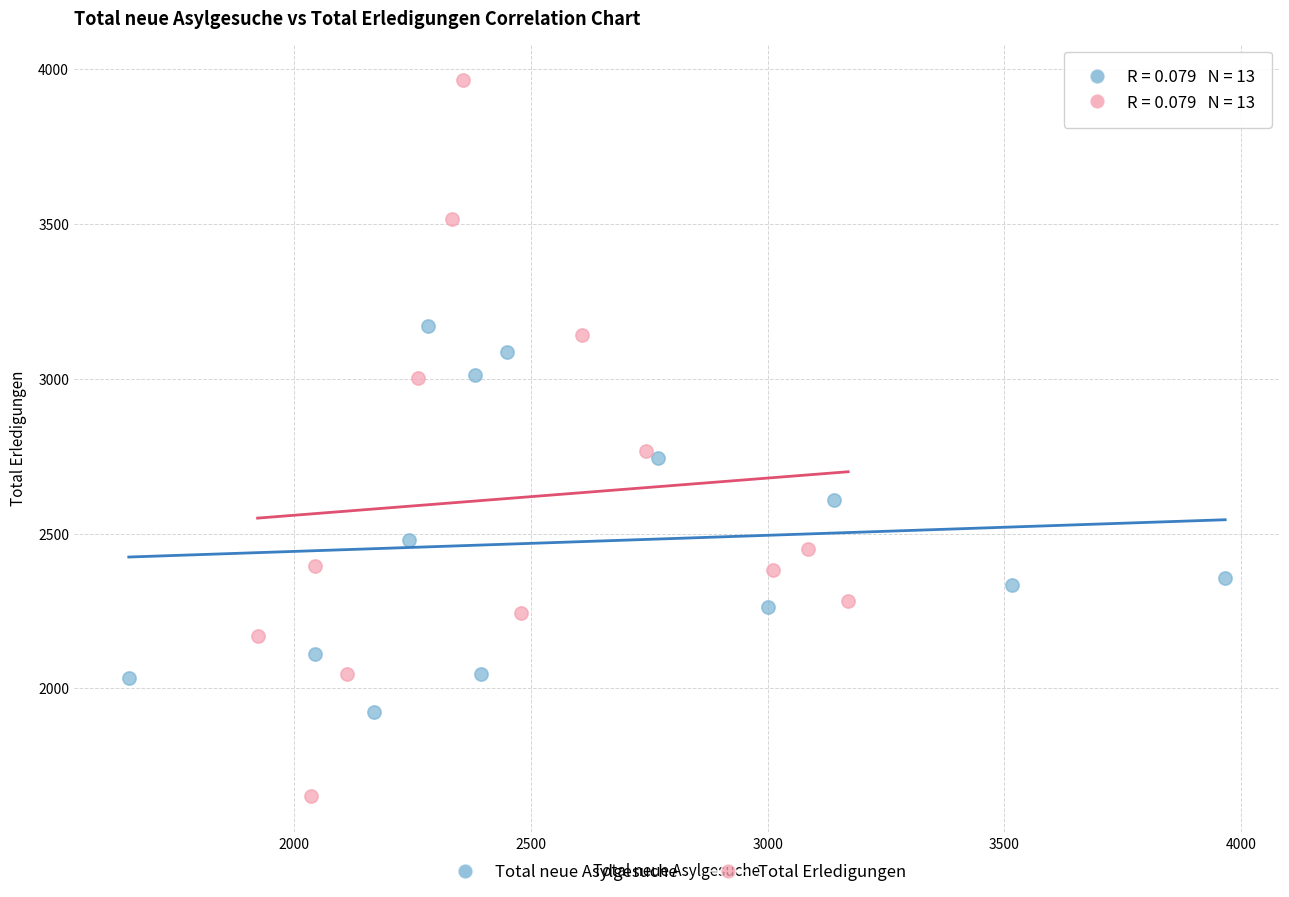

Which series has the largest Y range (max minus min)?

Total Erledigungen